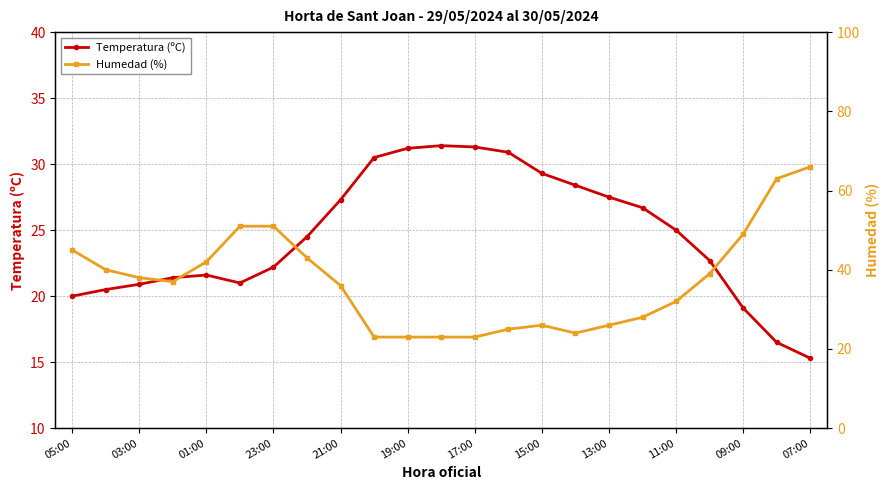

Where does the Humedad (%) series first go above 37?

05:00